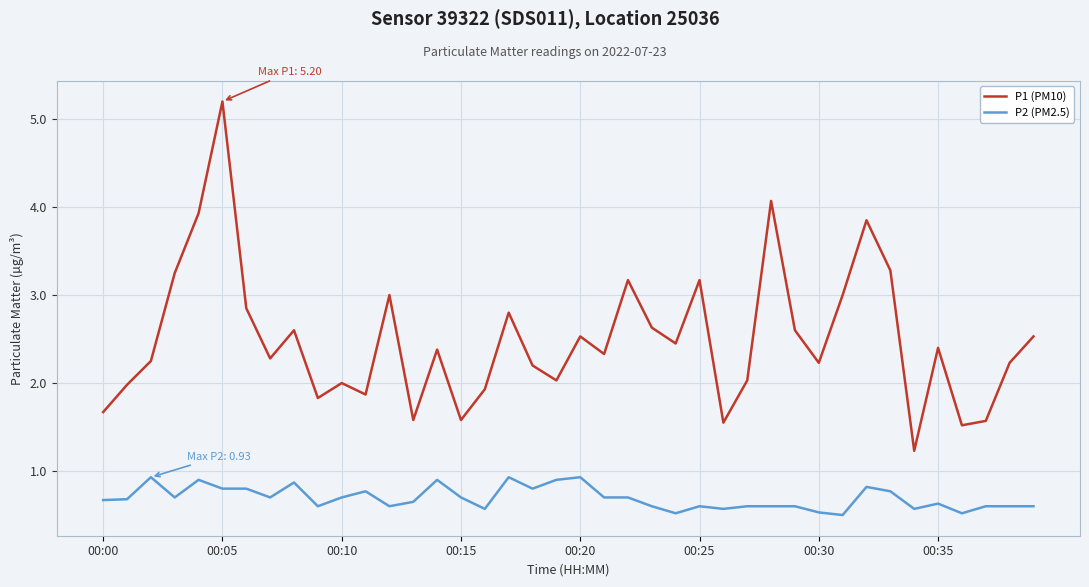

Is this an area chart (filled region under the line)?

No